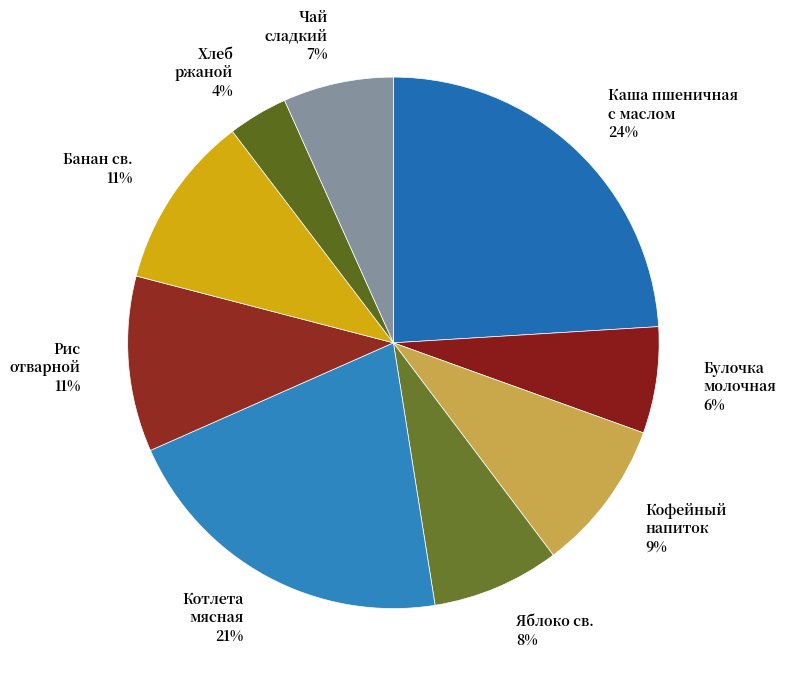

Is it true that Яблоко св. 8% is 8% of the pie?

True